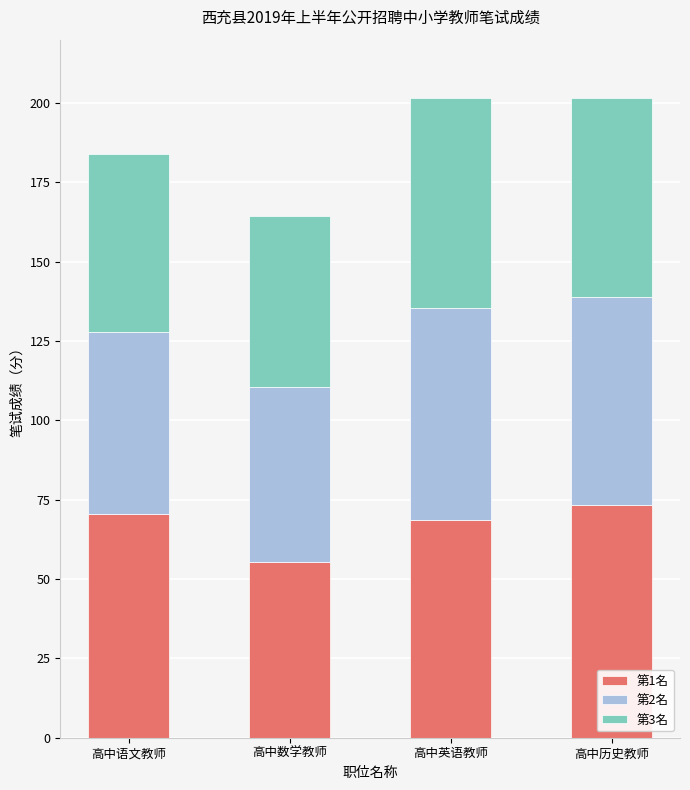

How many distinct data groups are displayed?

3